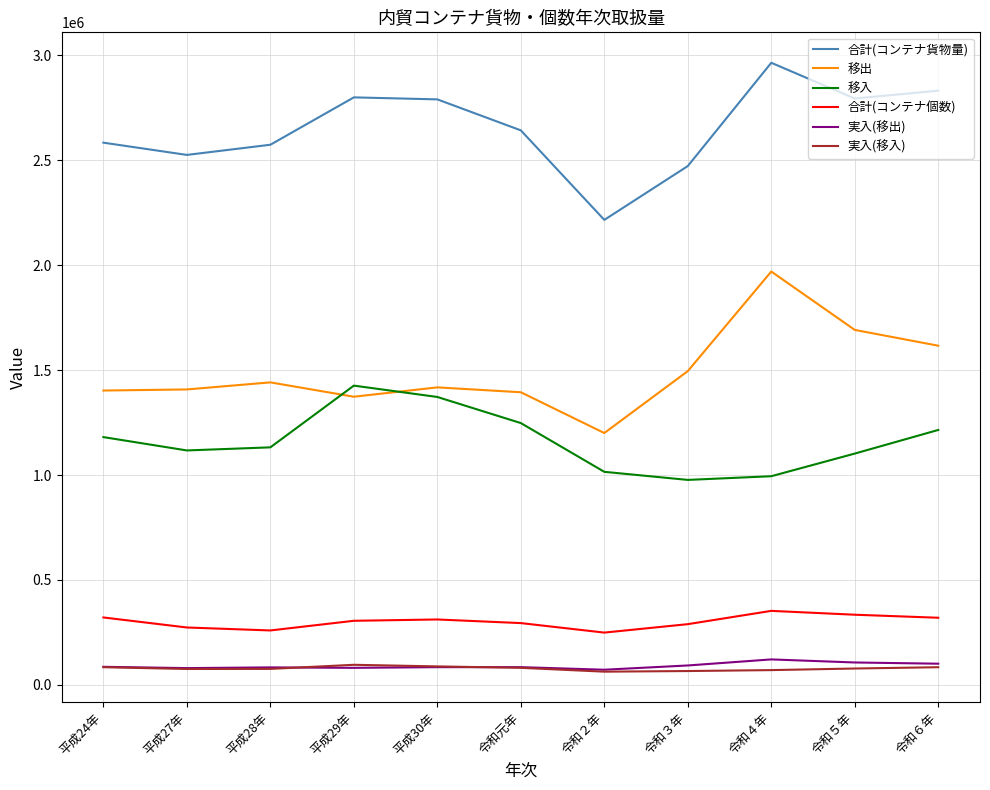

How many interior local peaks does the 移出 series have?

3